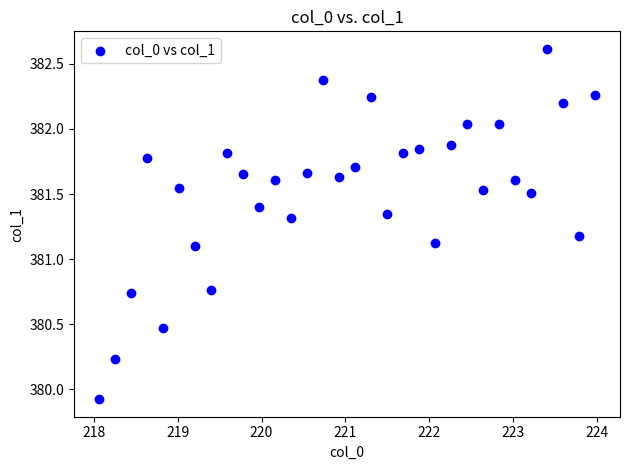

What is the range of X values (max minus min)?

5.9